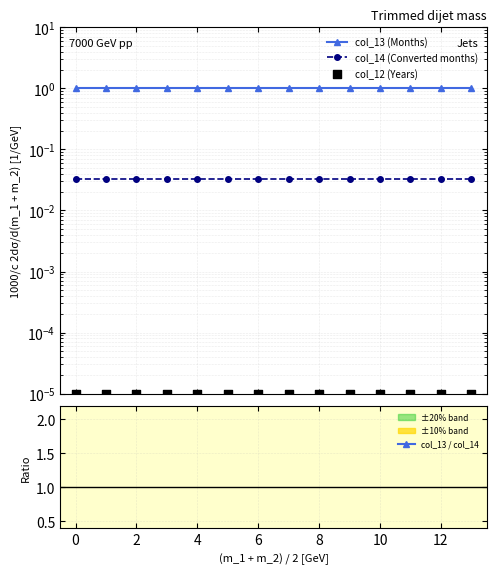

Which series has the largest Y range (max minus min)?

col_13 (Months)